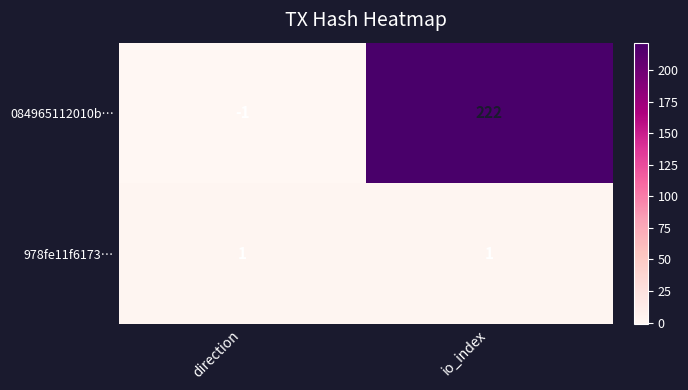

Where is 084965112010b… nearest to the value 110?

direction